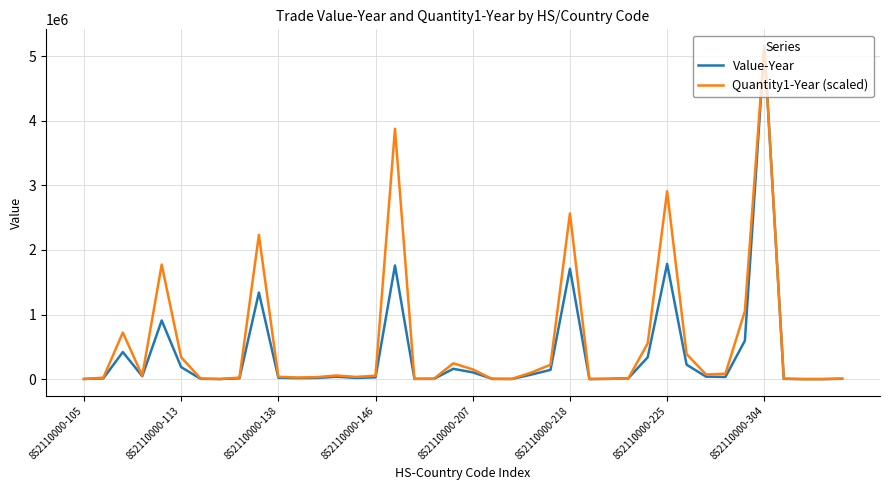

List the series in order of their overall mean, highest first.

Quantity1-Year (scaled), Value-Year